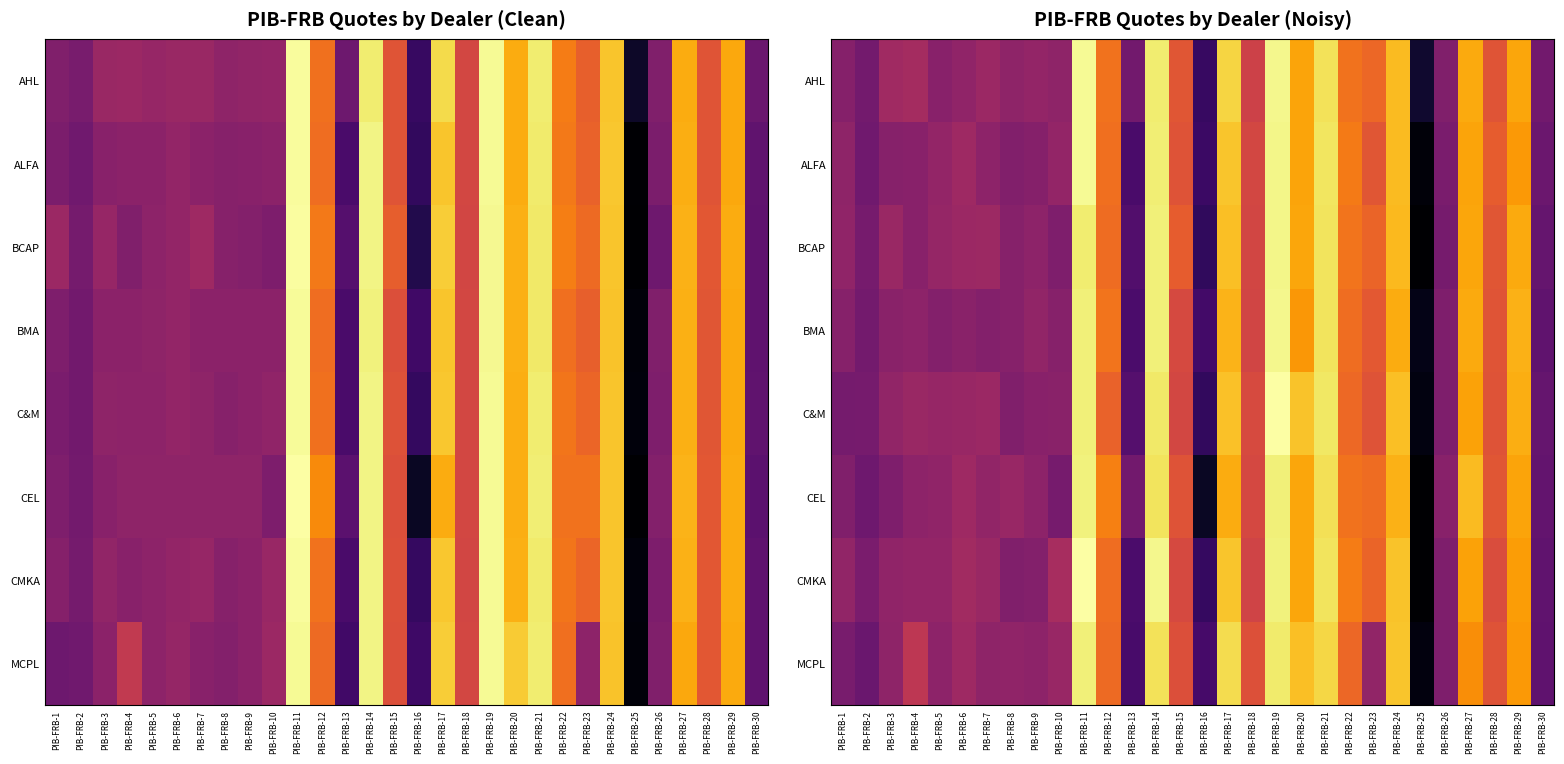

What is the total value across all series at PIB-FRB-11?

798.5